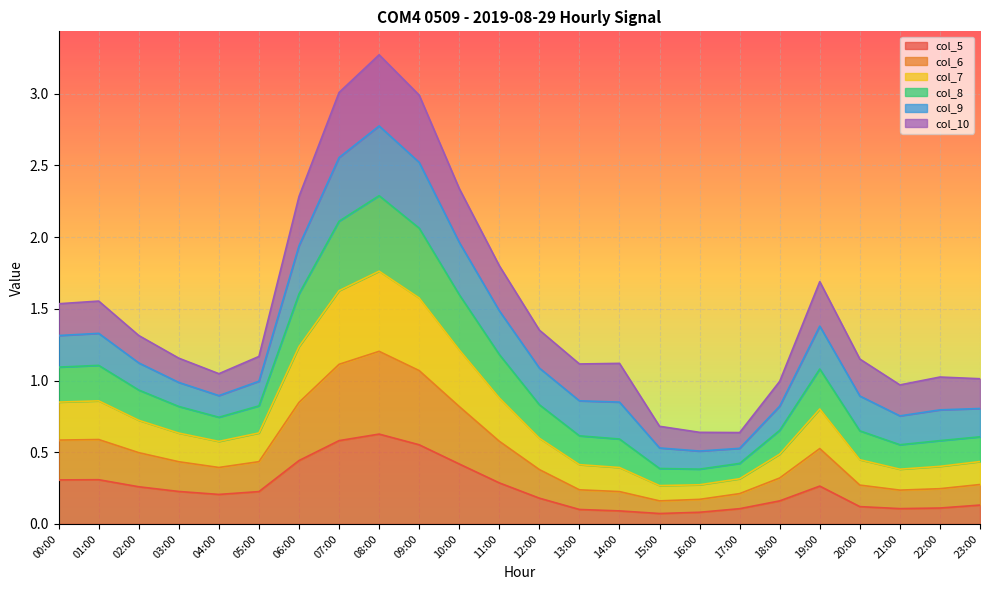

What is the total value across all series at 14:00?

1.1